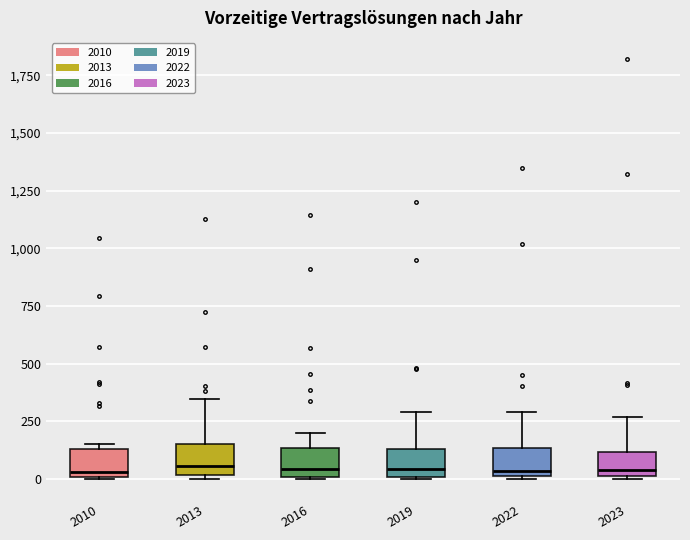

Reading left to right, read every box against the y-axis: the position of its median line, the range the box covers, and the ends of its whiskers. The values are not printed on the chart, so give them approximately, as read against the axis.

2010: median 50, box 0 to 150, whiskers 0 to 150 (just above the box's upper edge)
2013: median 50, box 0 to 150, whiskers 0 to 350
2016: median 50, box 0 to 150, whiskers 0 to 200
2019: median 50, box 0 to 150, whiskers 0 to 300
2022: median 50, box 0 to 150, whiskers 0 to 300
2023: median 50, box 0 to 100, whiskers 0 to 250